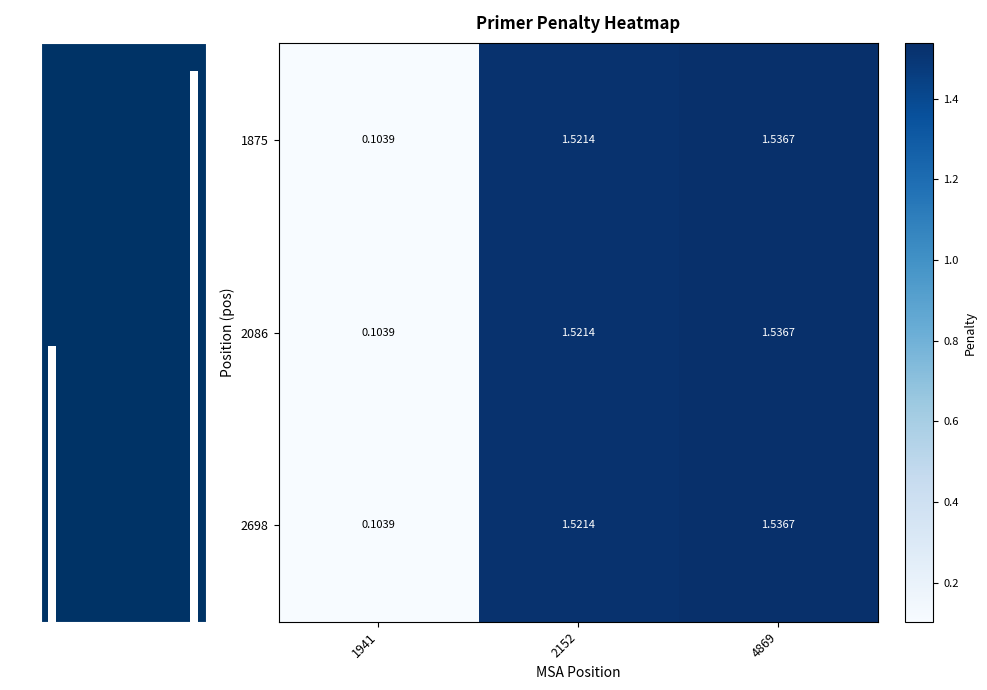

Reading right to left, list all the values displayed in this chart.

1875: 4869=1.5	2152=1.5	1941=0.1
2086: 4869=1.5	2152=1.5	1941=0.1
2698: 4869=1.5	2152=1.5	1941=0.1